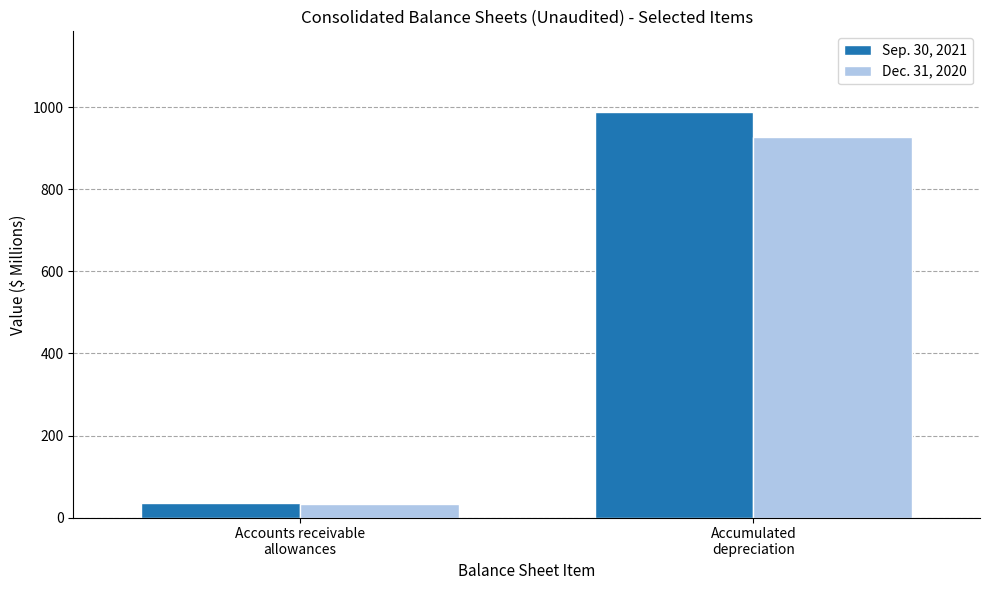

What is the label of the 2nd bar from the left?

Accumulated
depreciation